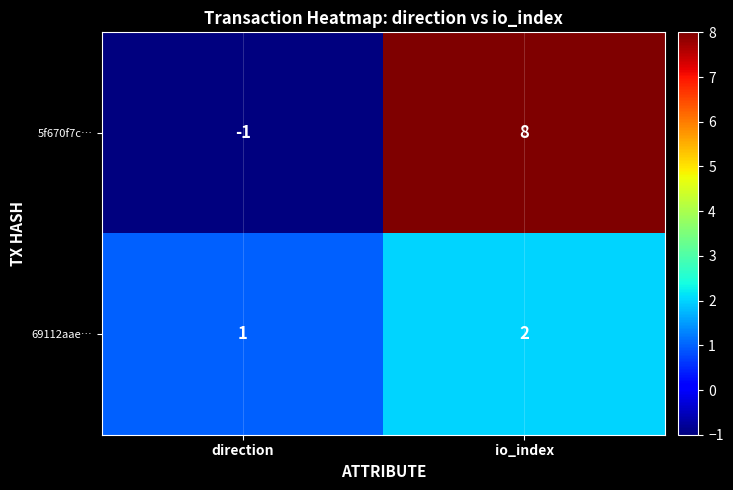

What is the sum of all 69112aae… values?

3